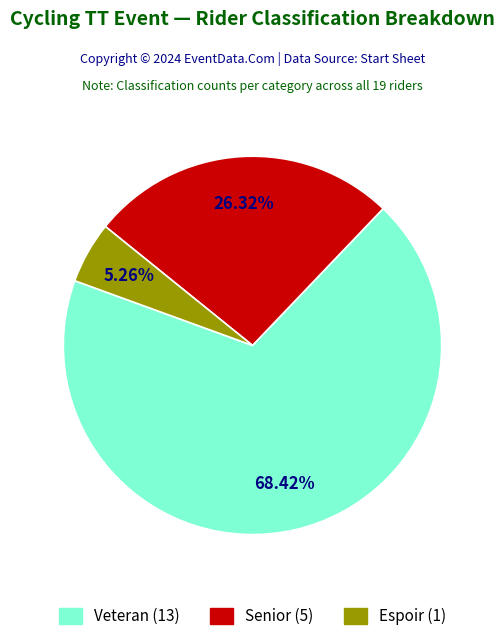

Which slice represents more than half of the pie?

Veteran